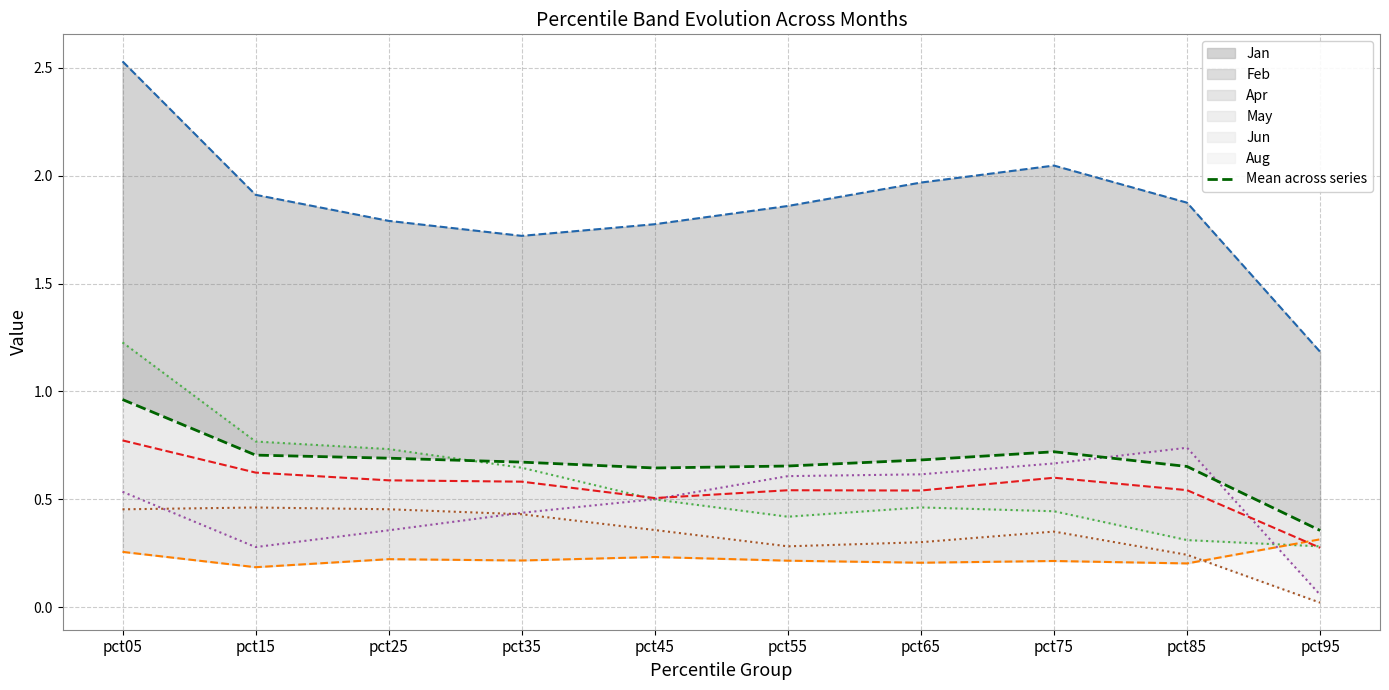

Where is the data nearest to the value 0?

pct95